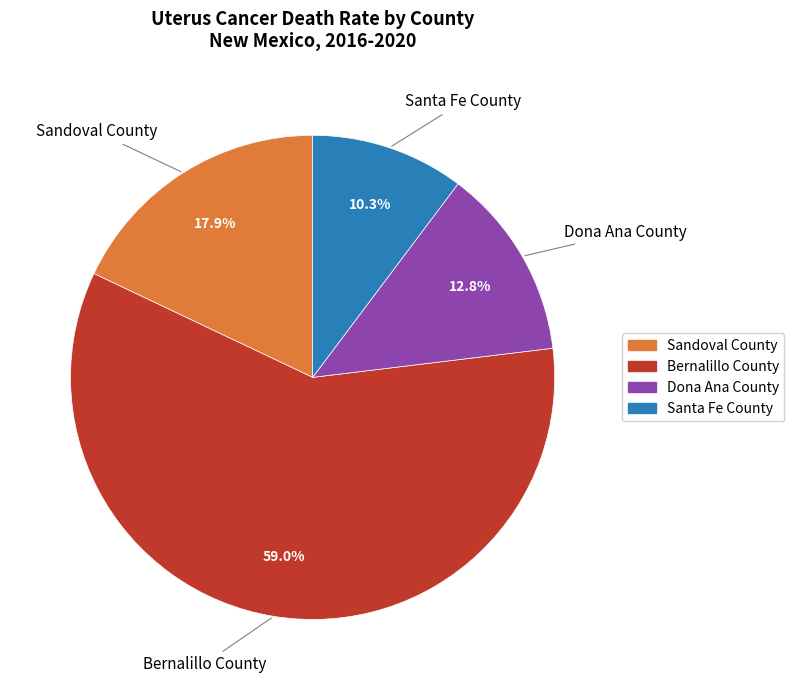

Is there any slice that represents more than half of the pie?

Yes